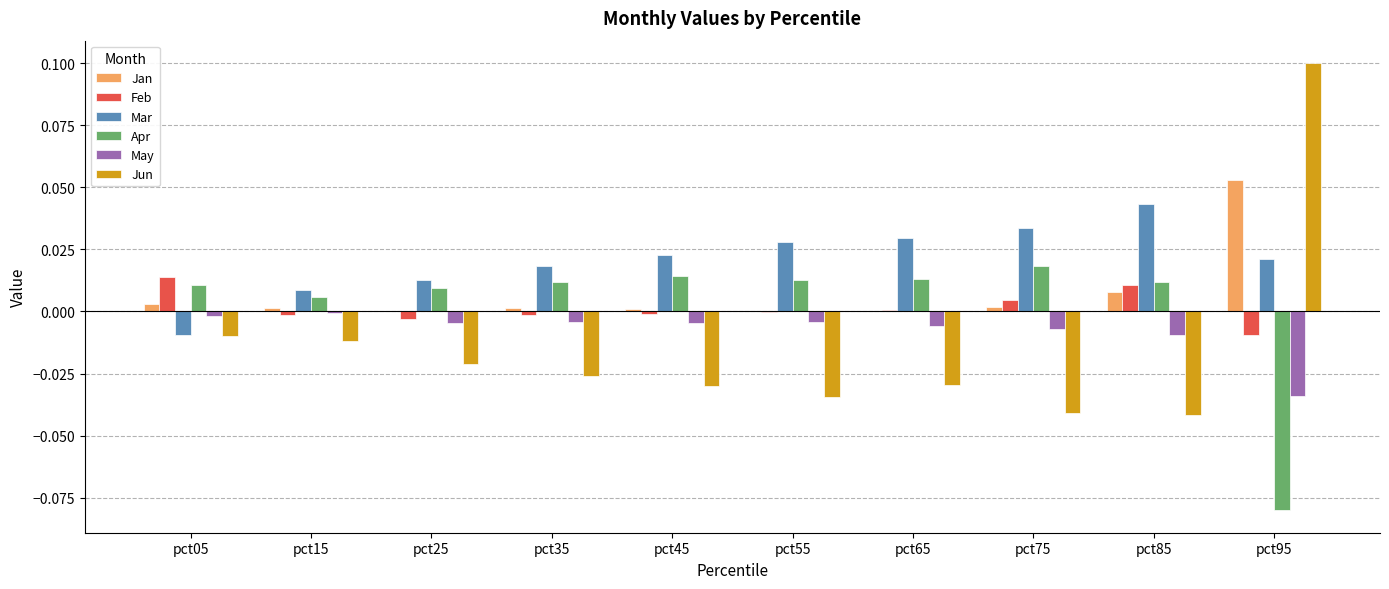

Which series changed the most between pct05 and pct55?

Mar